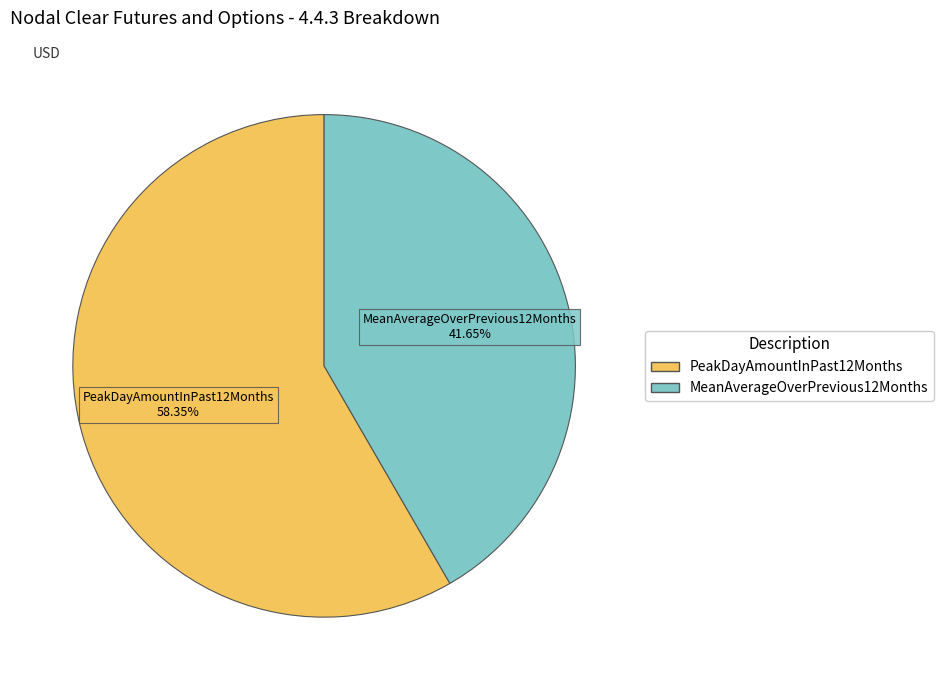

How many slices are in this pie chart?

2